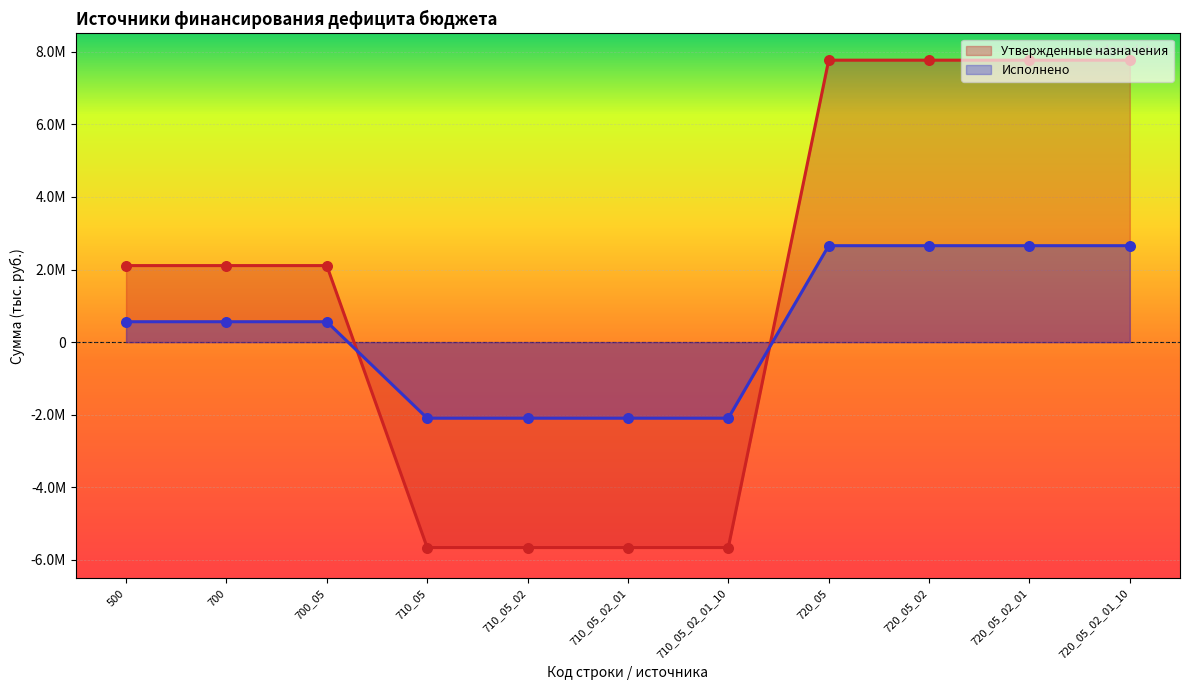

Which series has the largest Y range (max minus min)?

Утвержденные назначения